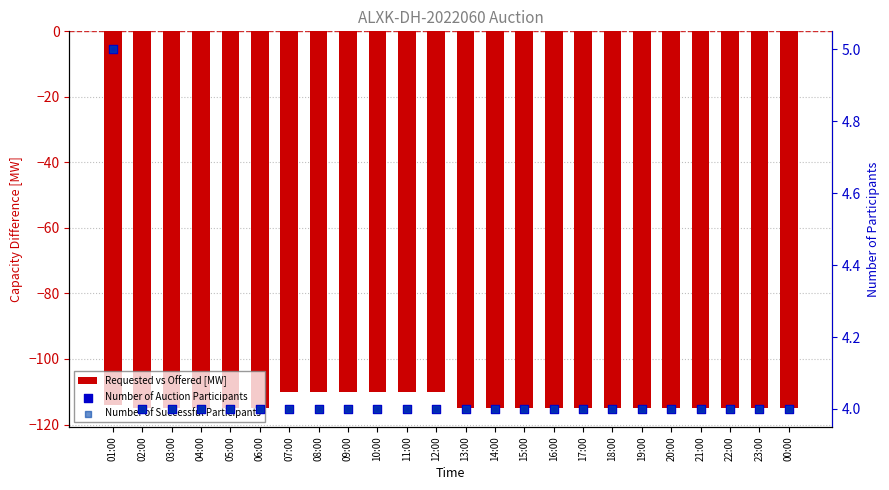

What are all the series names shown in the legend?

Requested vs Offered [MW], Number of Auction Participants, Number of Successful Participants